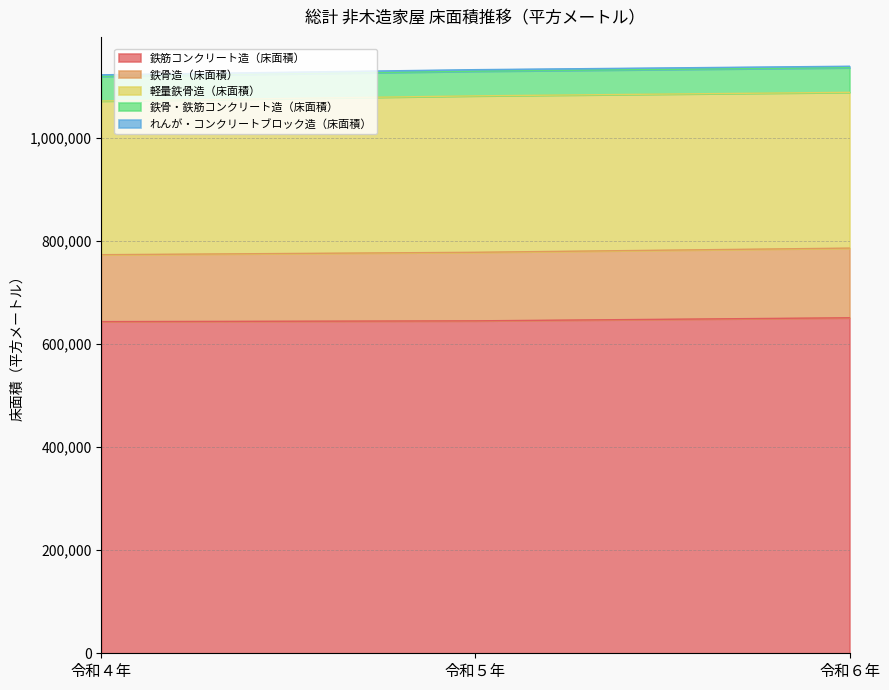

Count the 鉄筋コンクリート造（床面積） values in the range 643117 to 650557.

3